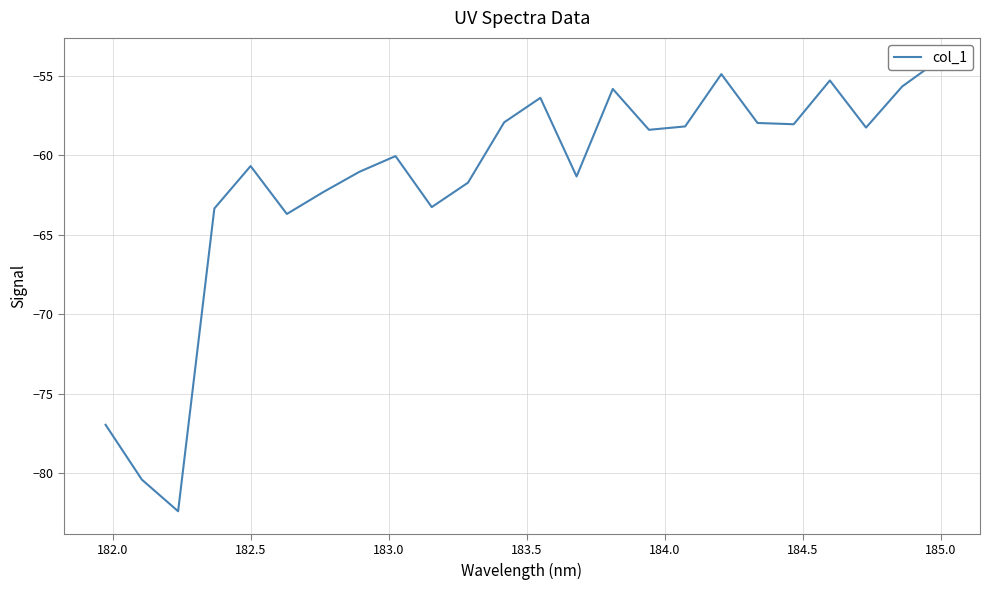

What is the difference between the second highest and second lowest values?

25.5